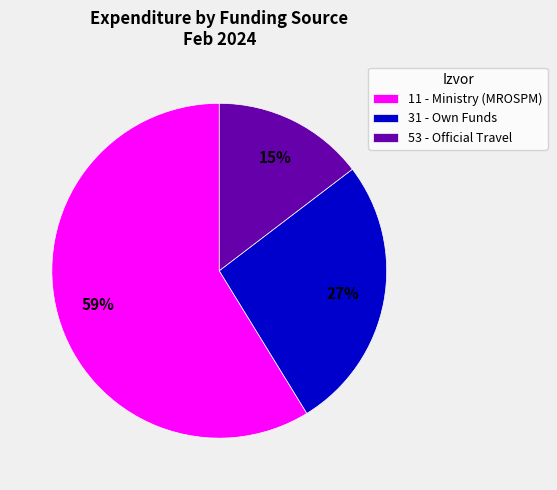

To the nearest percent, what is the difference between the largest and smallest slice percentages?

44%